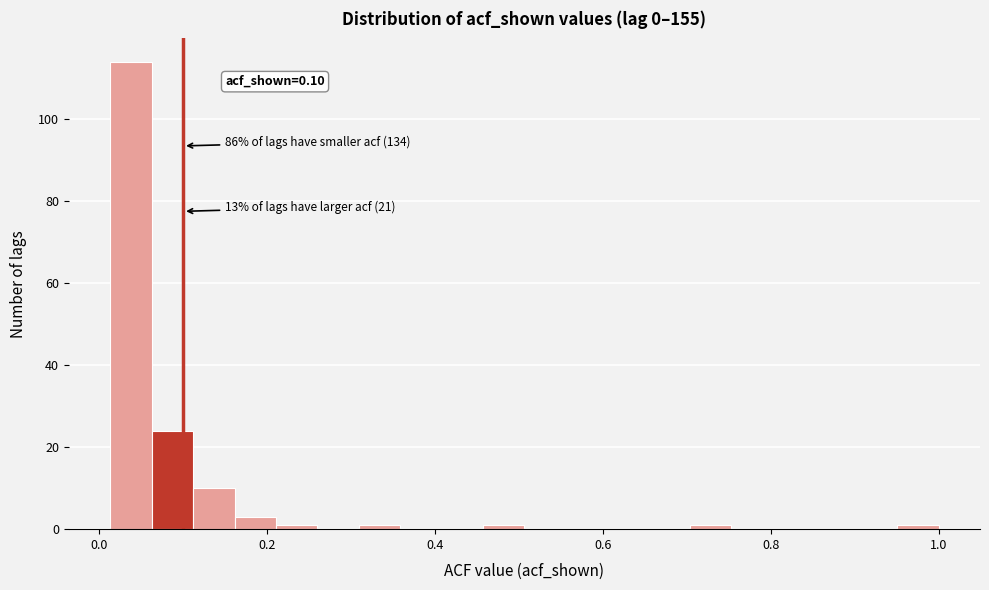

Read against the x-axis, roughly where is the centre of the tallest bar?

0.04